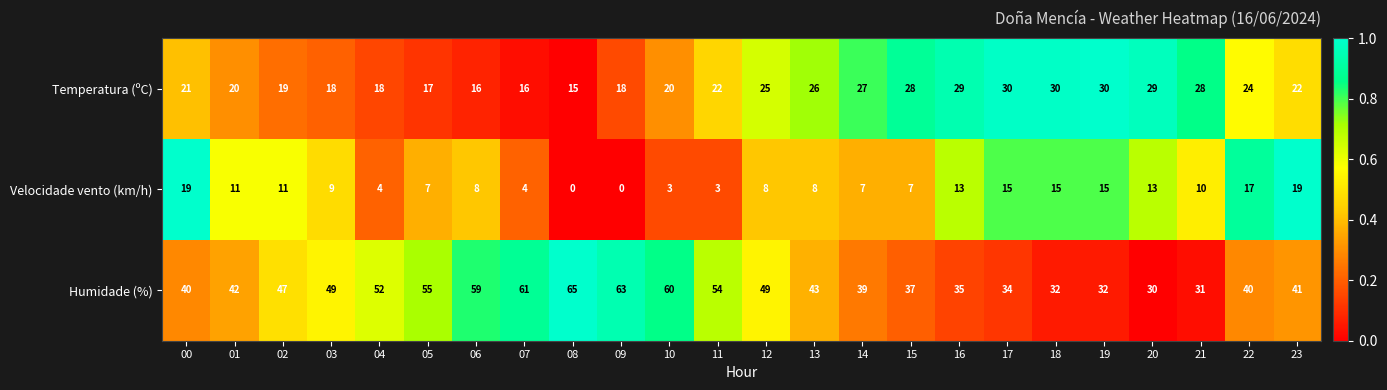

What is the maximum value for Humidade (%)?

65